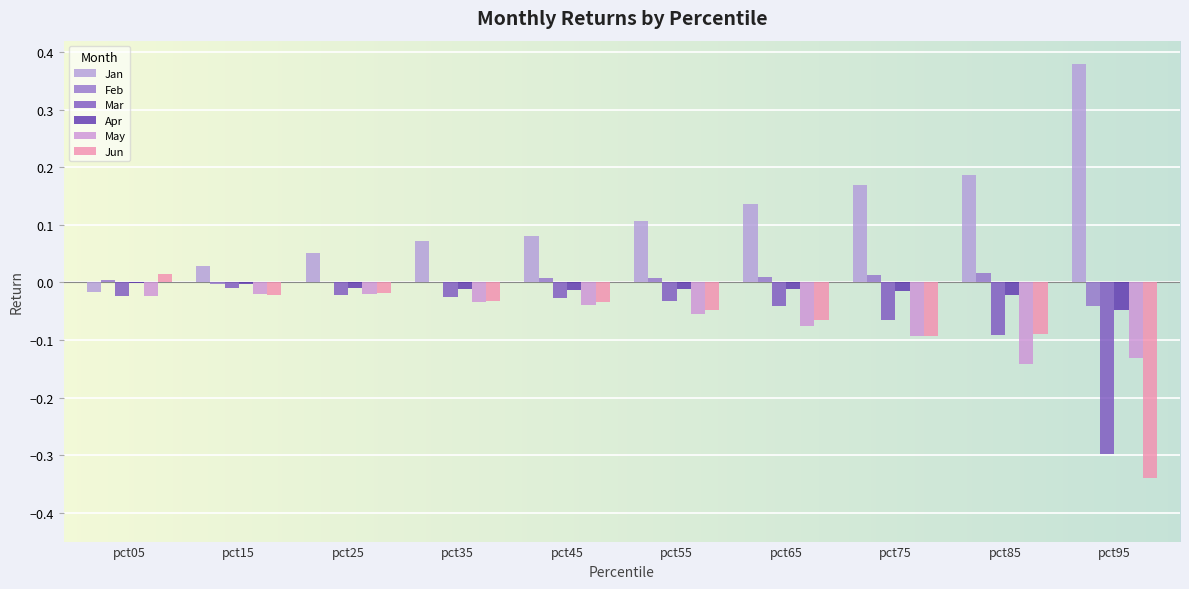

Reading left to right, extract all data points from this chart.

Jan: pct05=-0.0	pct15=0.0	pct25=0.1	pct35=0.1	pct45=0.1	pct55=0.1	pct65=0.1	pct75=0.2	pct85=0.2	pct95=0.4
Feb: pct05=0.0	pct15=-0.0	pct25=0.0	pct35=0.0	pct45=0.0	pct55=0.0	pct65=0.0	pct75=0.0	pct85=0.0	pct95=-0.0
Mar: pct05=-0.0	pct15=-0.0	pct25=-0.0	pct35=-0.0	pct45=-0.0	pct55=-0.0	pct65=-0.0	pct75=-0.1	pct85=-0.1	pct95=-0.3
Apr: pct05=-0.0	pct15=-0.0	pct25=-0.0	pct35=-0.0	pct45=-0.0	pct55=-0.0	pct65=-0.0	pct75=-0.0	pct85=-0.0	pct95=-0.0
May: pct05=-0.0	pct15=-0.0	pct25=-0.0	pct35=-0.0	pct45=-0.0	pct55=-0.1	pct65=-0.1	pct75=-0.1	pct85=-0.1	pct95=-0.1
Jun: pct05=0.0	pct15=-0.0	pct25=-0.0	pct35=-0.0	pct45=-0.0	pct55=-0.0	pct65=-0.1	pct75=-0.1	pct85=-0.1	pct95=-0.3